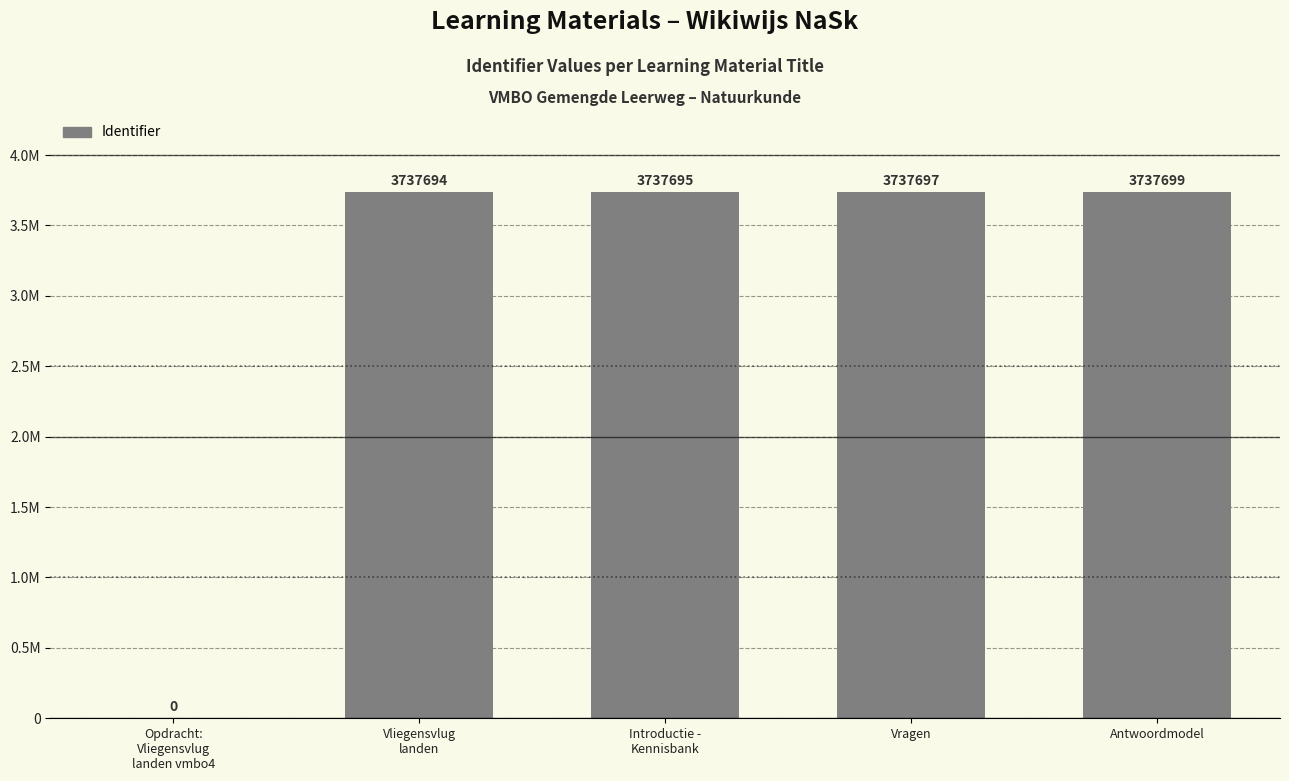

Are the bars horizontal?

No